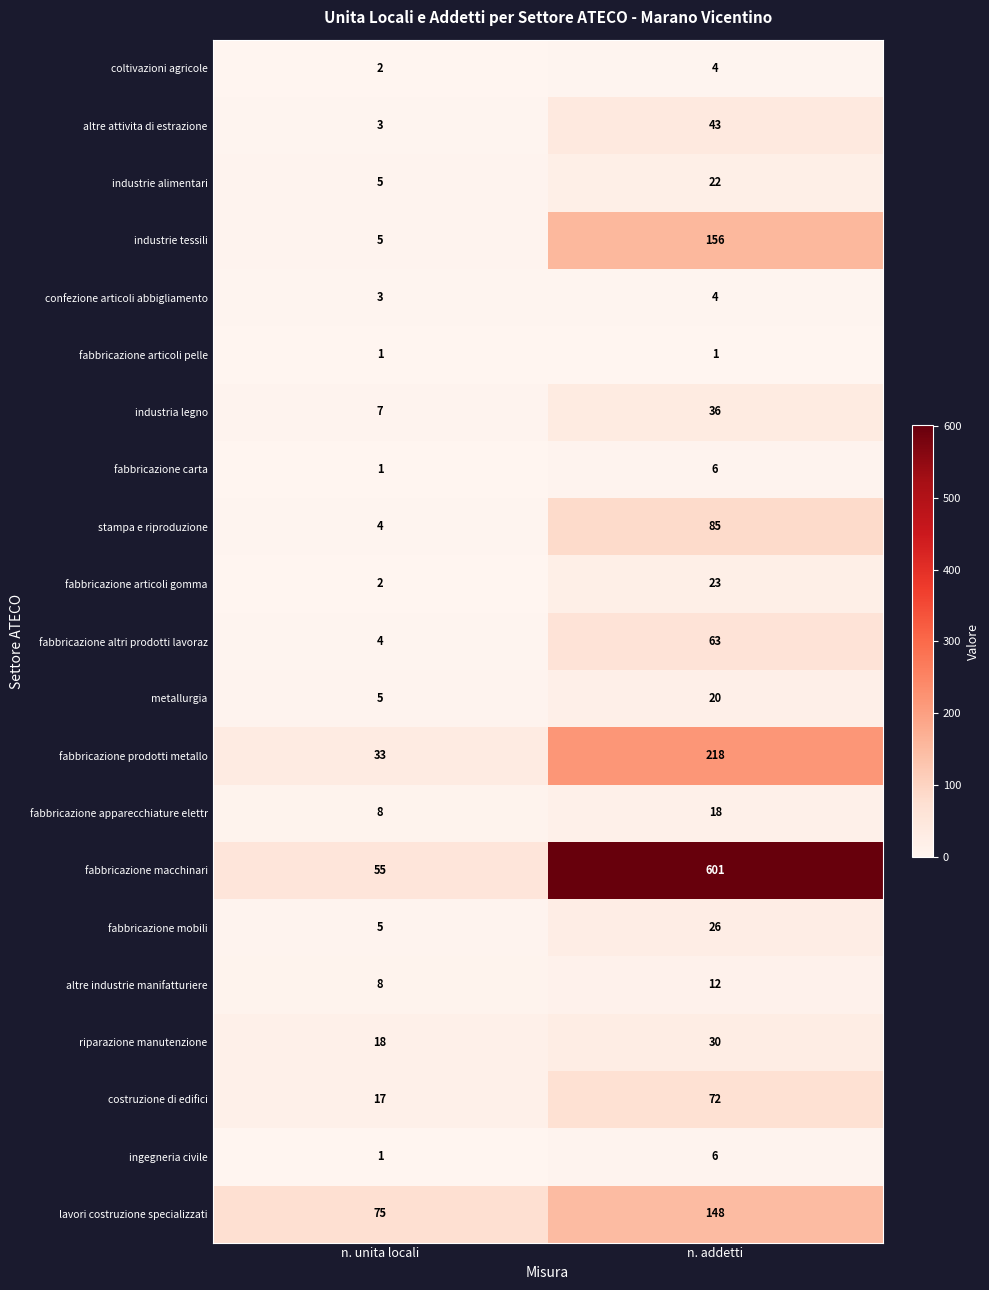

The riparazione manutenzione series shows 50 at n. addetti. True or false?

False